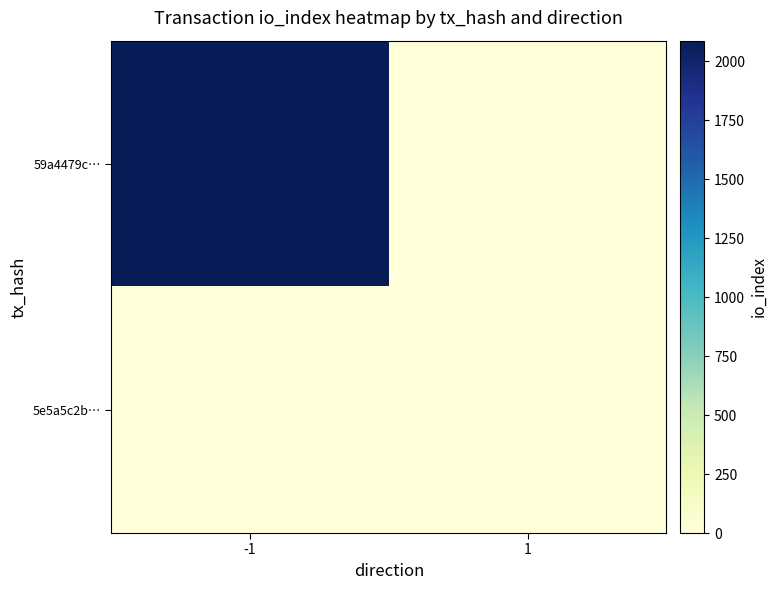

At which category does the chart reach its minimum across all series?

1